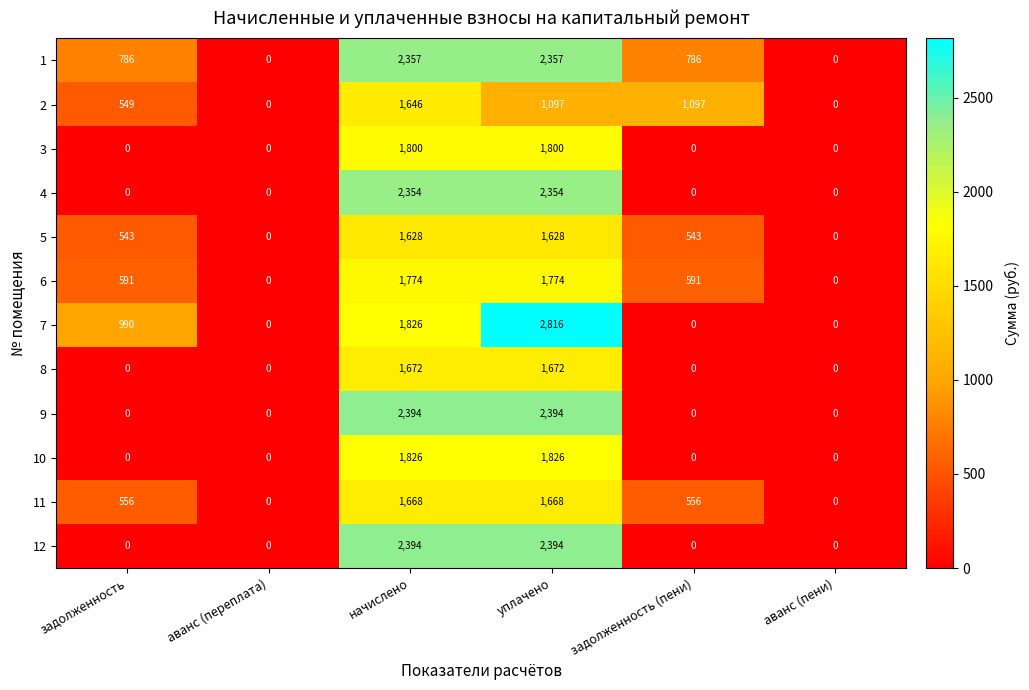

What is the spread (max minus min) of values at задолженность?

990